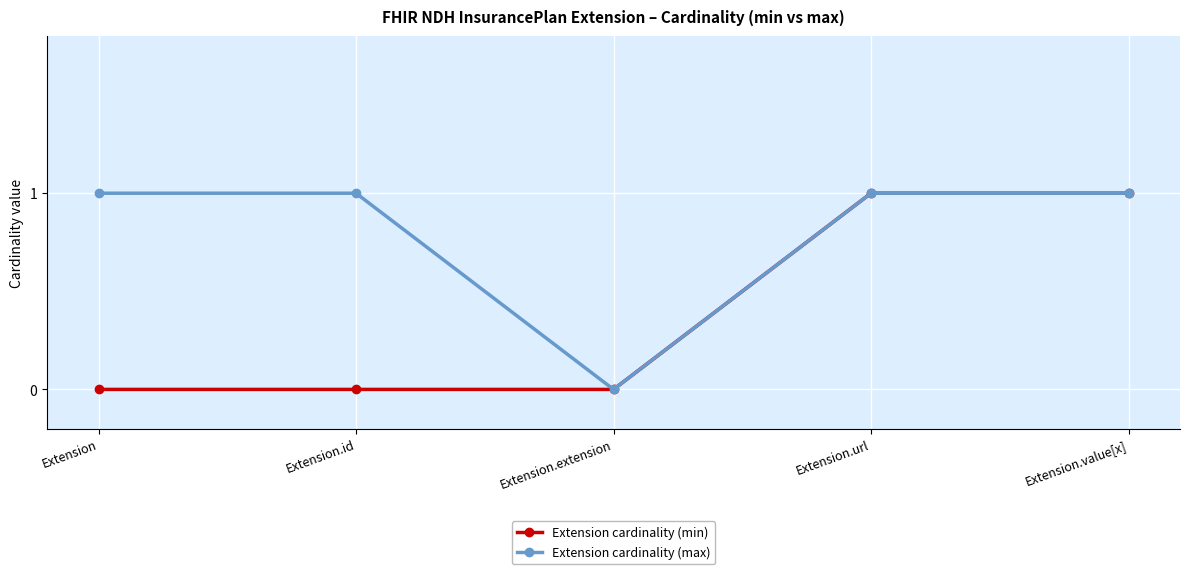

Rank the series by their average value, from highest to lowest.

Extension cardinality (max), Extension cardinality (min)